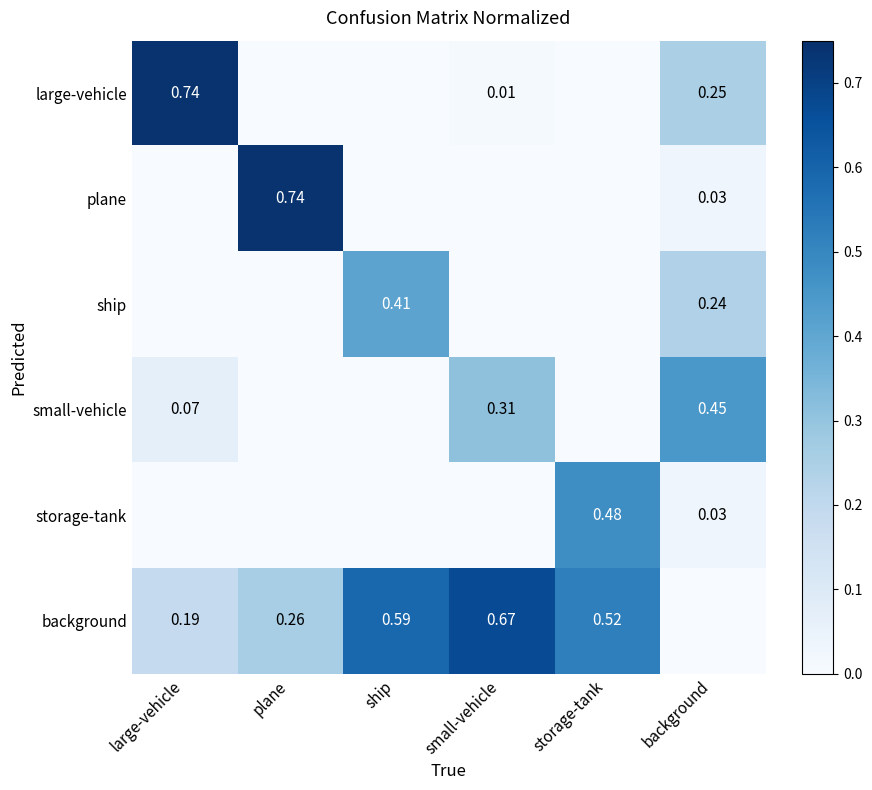

At how many categories does at least one series exceed 0?

6